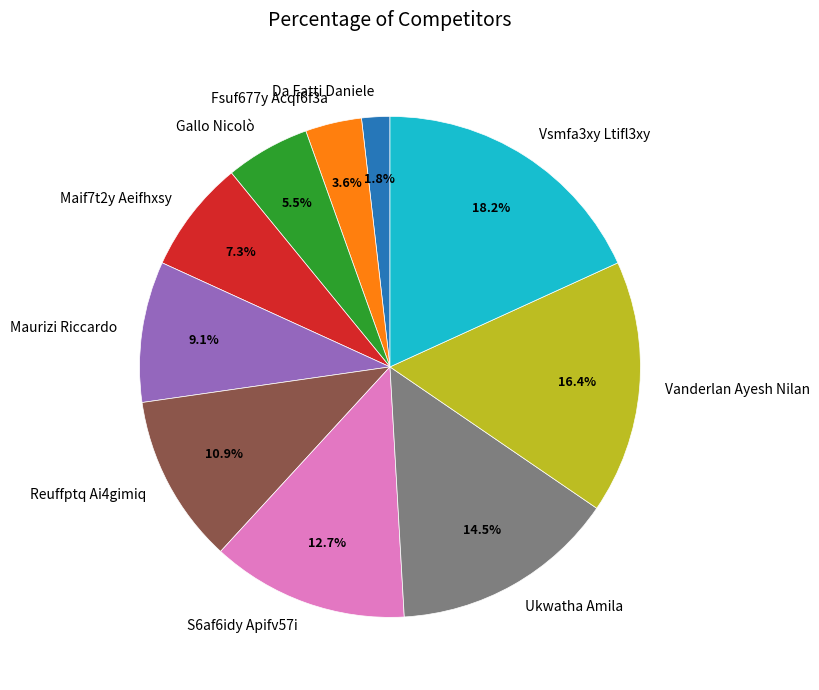

What portion of the pie excludes Gallo Nicolò?

94.5%